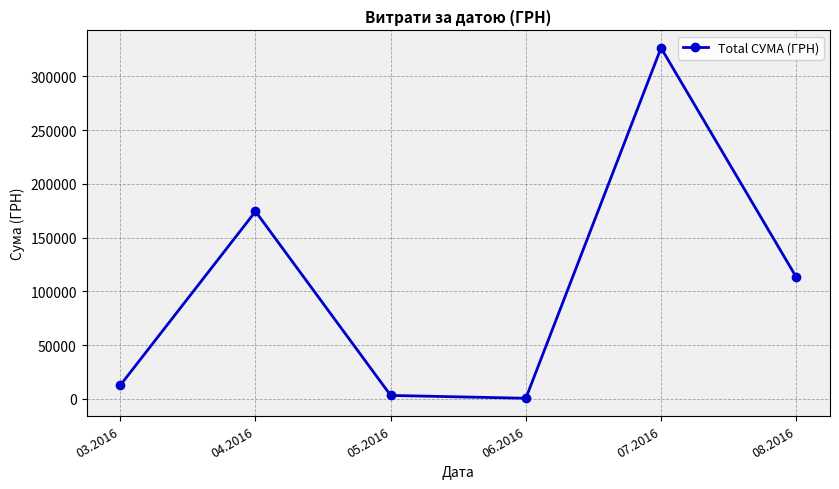

What is the ratio of the value at 07.2016 to the value at 05.2016?

101.3